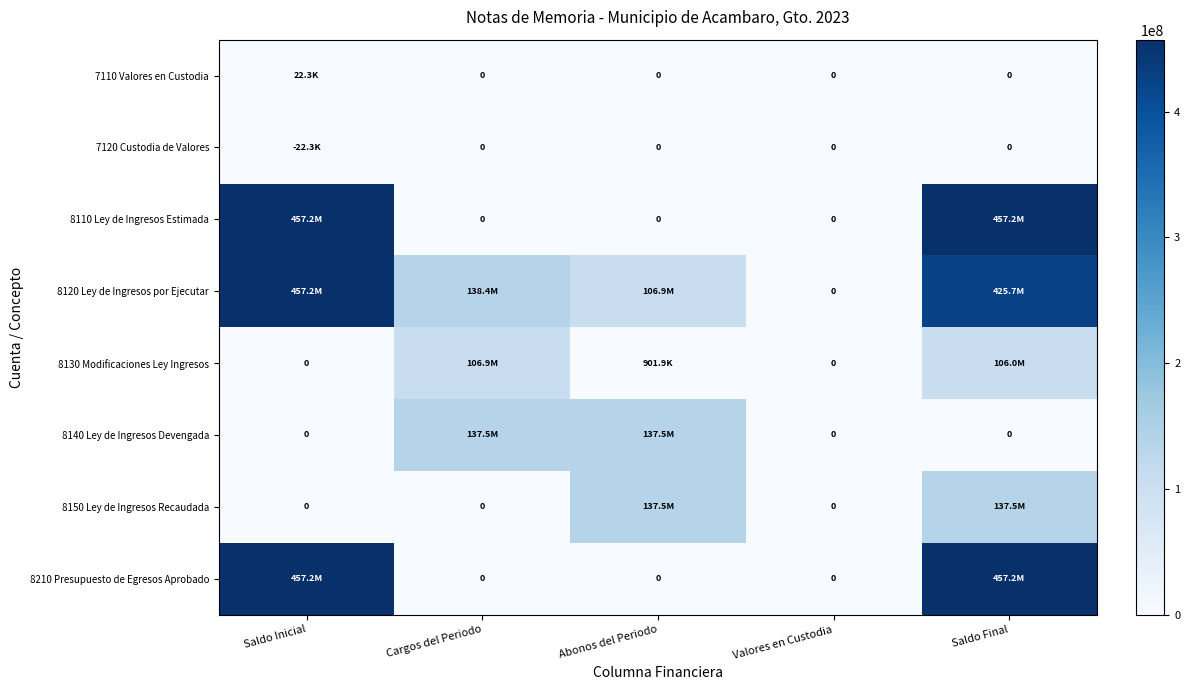

List the labels in order of 7110 Valores en Custodia value, largest first.

Saldo Inicial, Cargos del Periodo, Abonos del Periodo, Valores en Custodia, Saldo Final